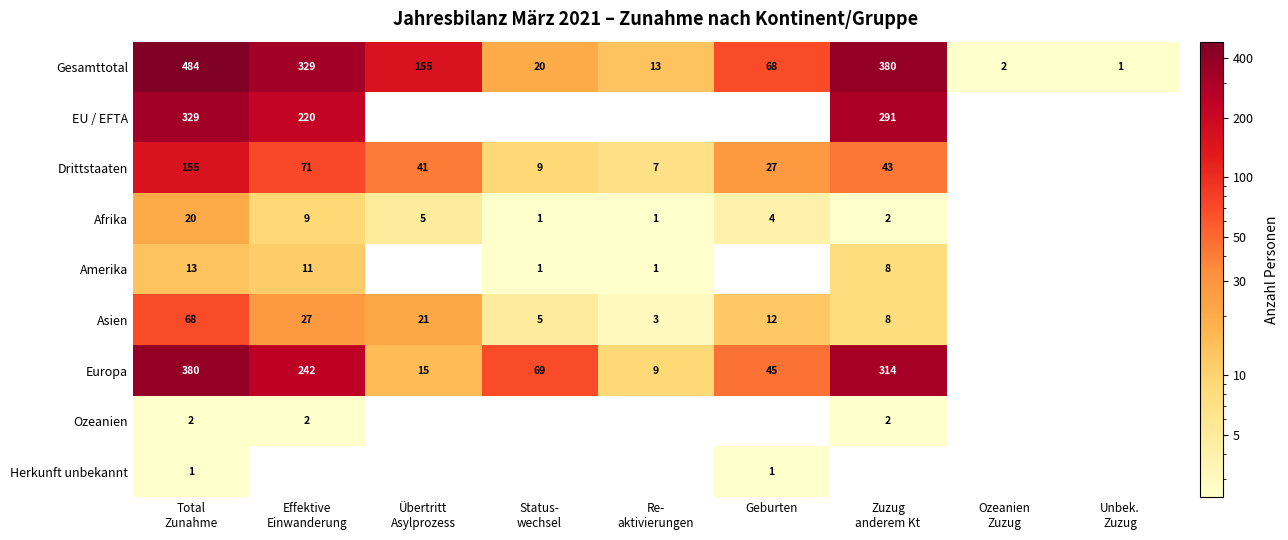

At how many categories does at least one series exceed 20?

6